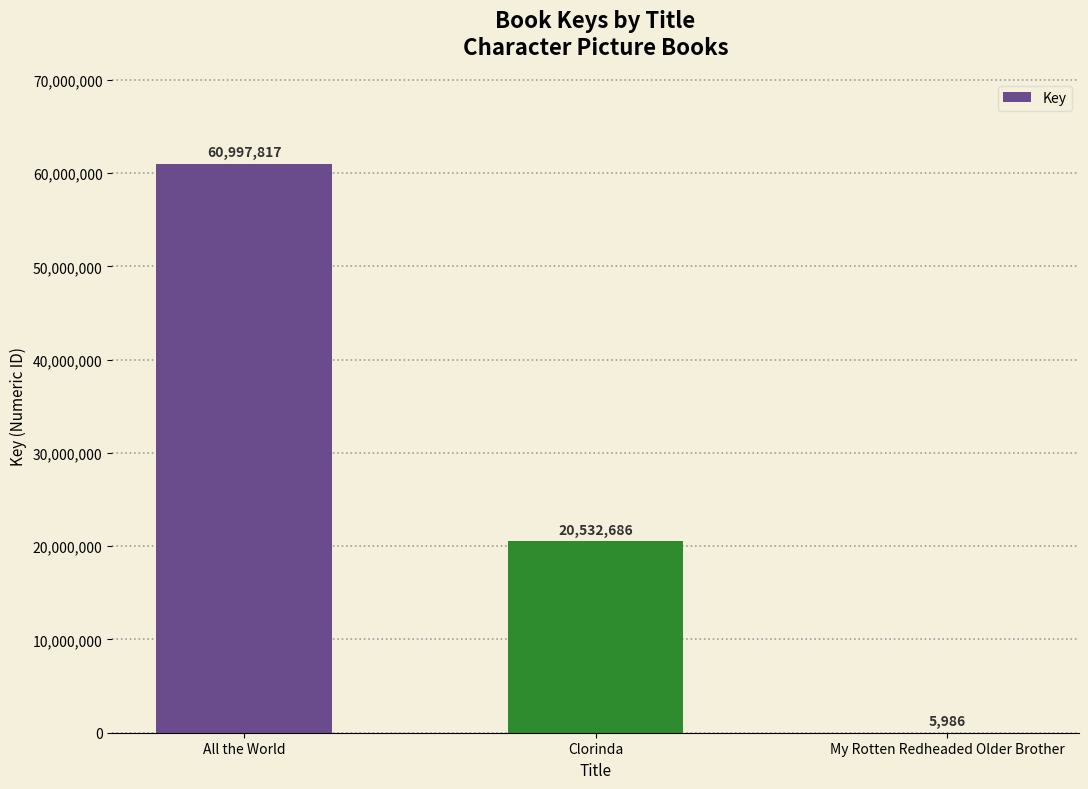

Is it true that the value at All the World is 88279879?

False